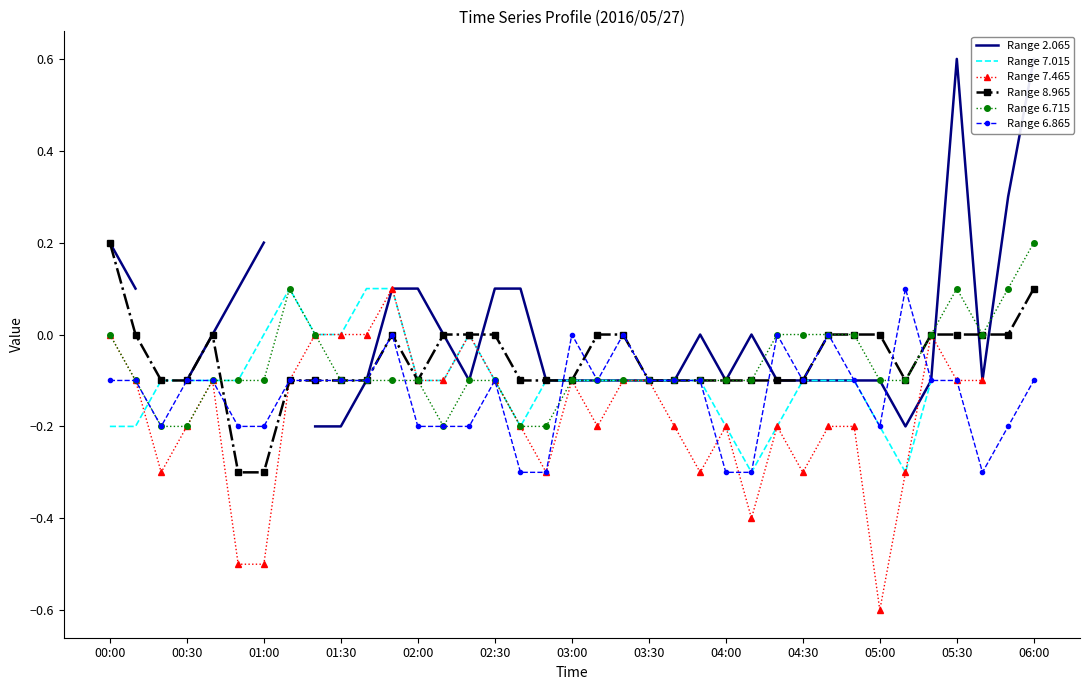

How many values in Range 7.015 are above zero?

3